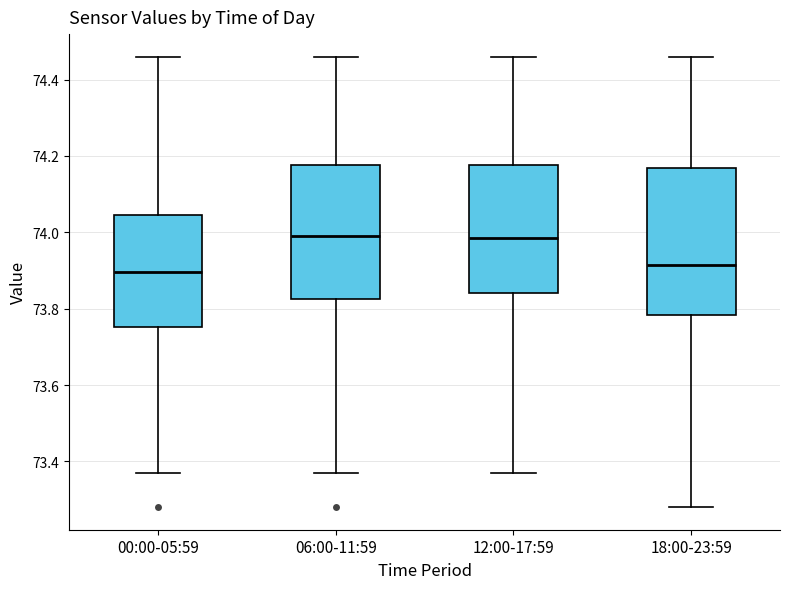

Reading left to right, read every box against the y-axis: the position of its median line, the range the box covers, and the ends of its whiskers. The values are not printed on the chart, so give them approximately, as read against the axis.

00:00-05:59: median 73.90, box 73.76 to 74.04, whiskers 73.38 to 74.46
06:00-11:59: median 74.00, box 73.82 to 74.18, whiskers 73.38 to 74.46
12:00-17:59: median 73.98, box 73.84 to 74.18, whiskers 73.38 to 74.46
18:00-23:59: median 73.92, box 73.78 to 74.16, whiskers 73.28 to 74.46